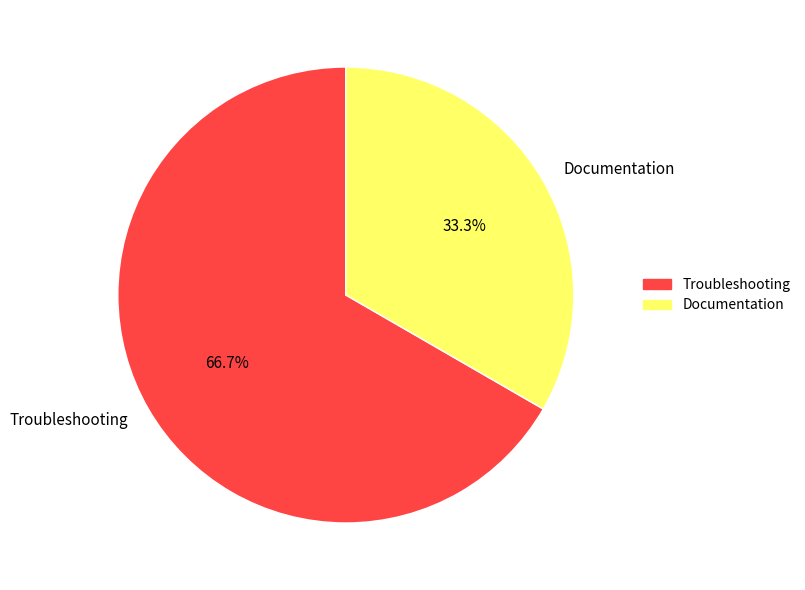

To the nearest percent, what is the difference between the Troubleshooting and Documentation slice percentages?

33%